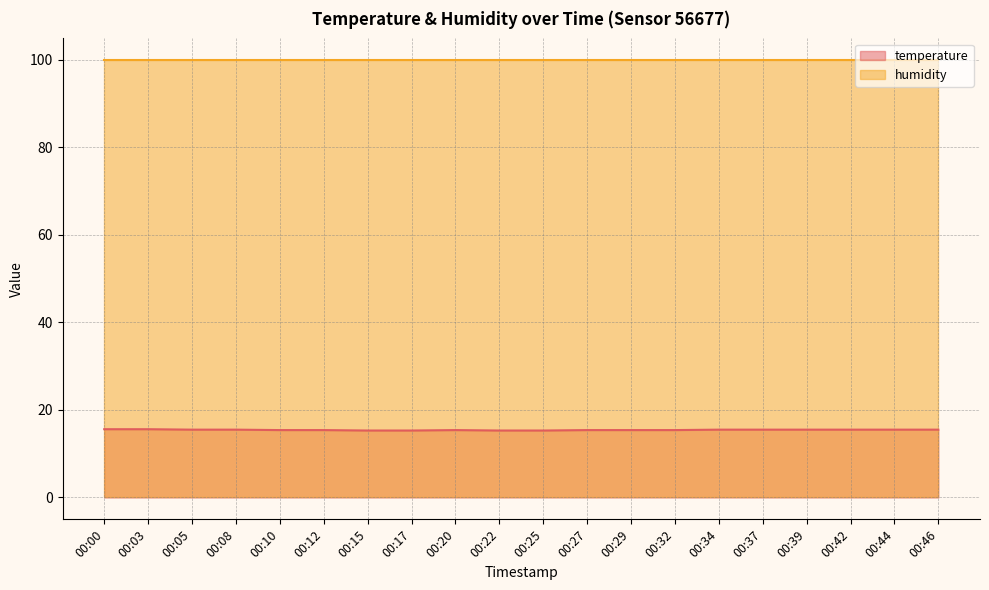

What is the greatest value displayed?

99.9